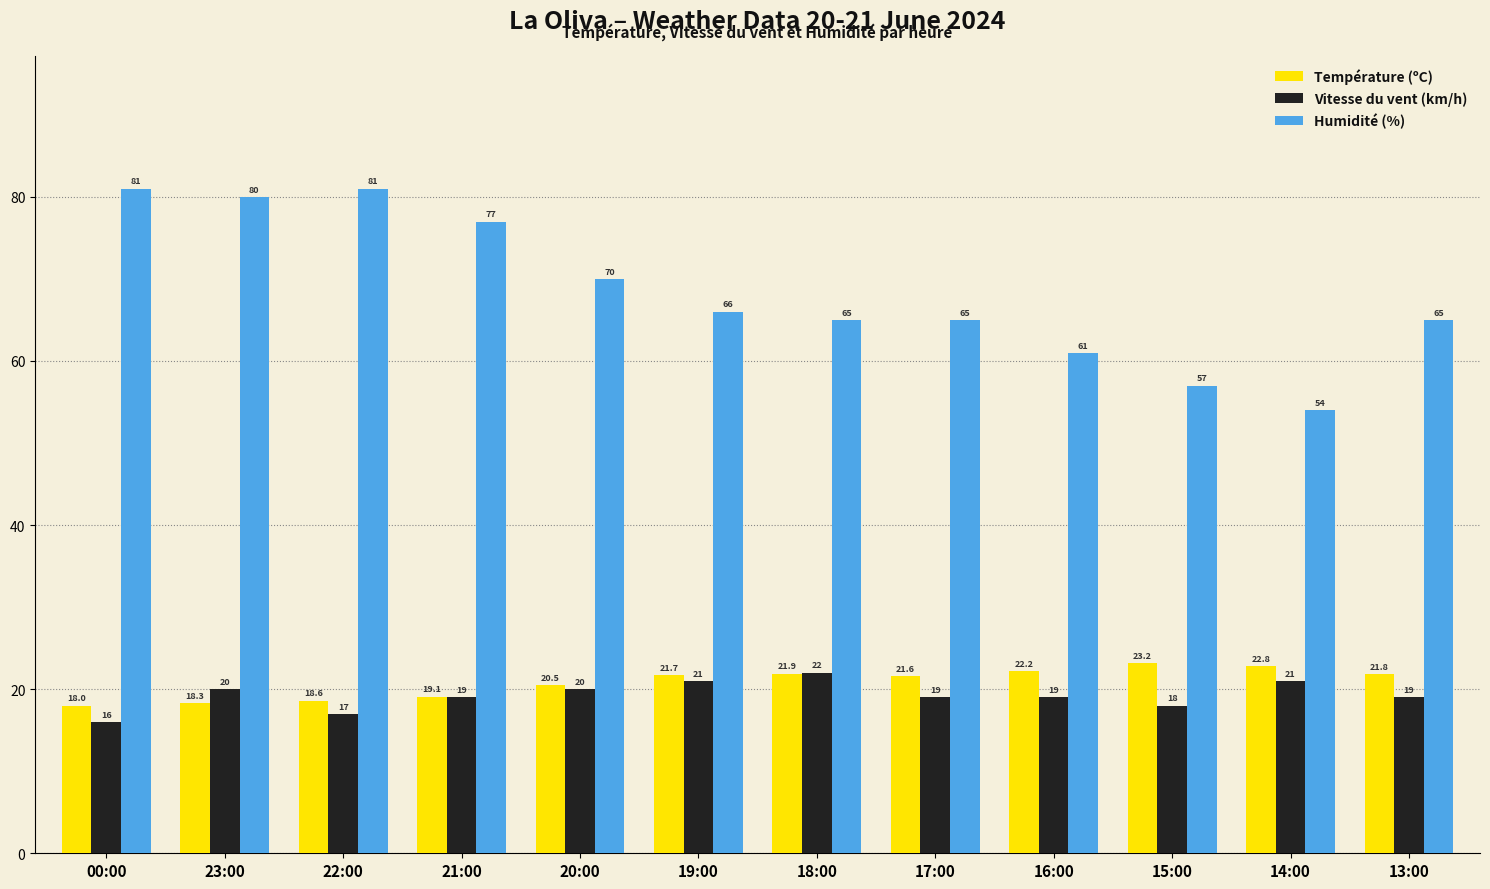

Between 19:00 and 13:00, which series saw the biggest shift?

Vitesse du vent (km/h)